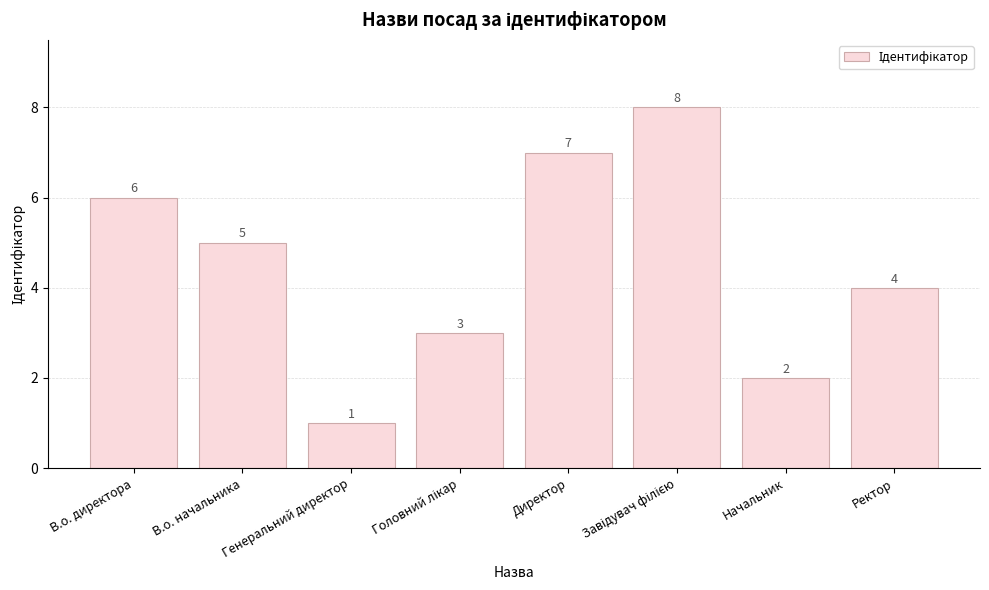

How many values are below 5?

4